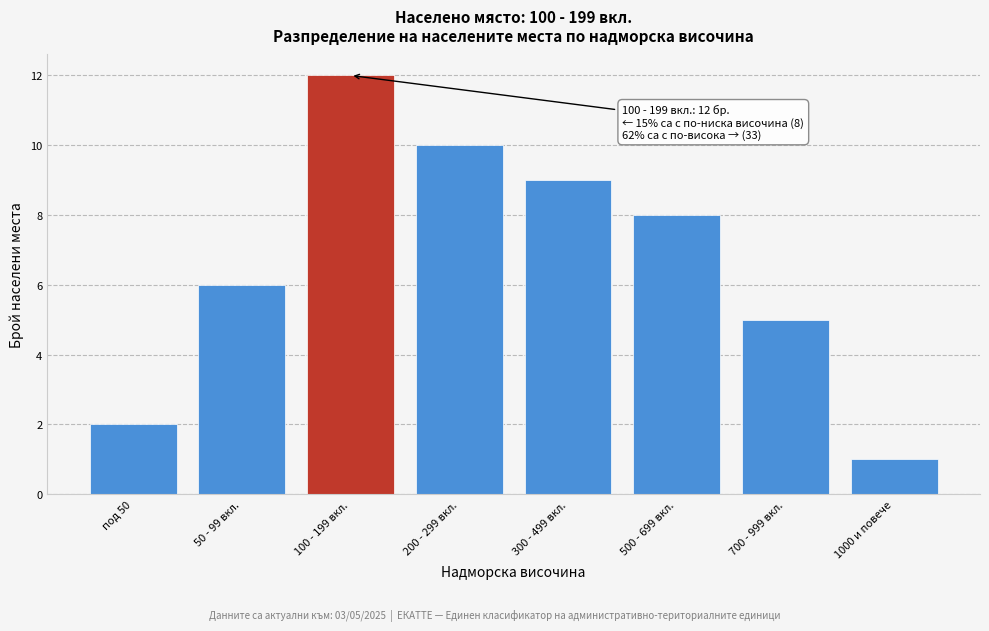

Reading right to left, list all the values displayed in this chart.

1	5	8	9	10	12	6	2